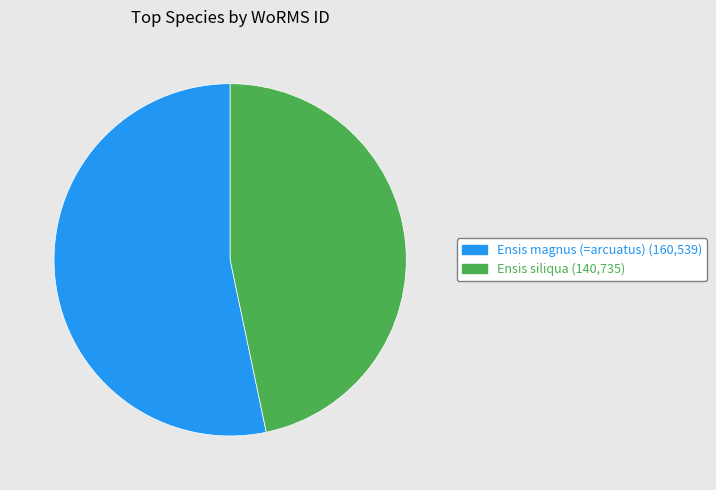

Which slice is the largest?

Ensis magnus (=arcuatus)